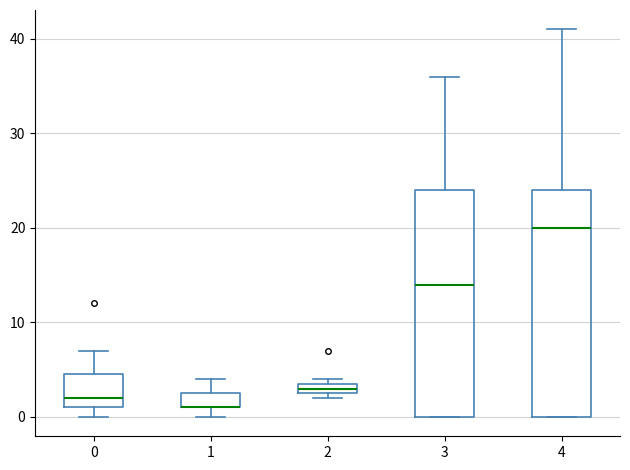

Where does the median line of the box at x = 4 sit on the y-axis? The values are not printed on the chart, so give them approximately, as read against the axis.

20